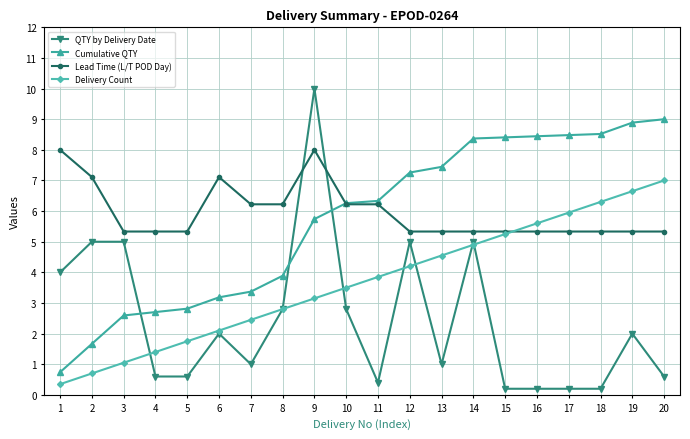

What is the total value across all series at 4?

10.0